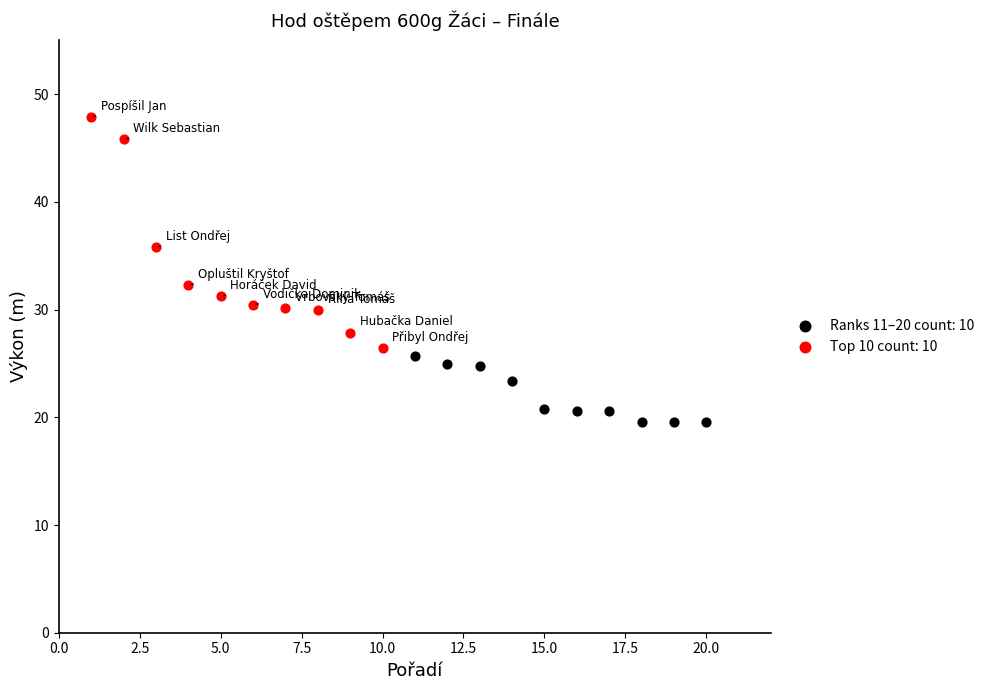

Which series contains the lowest Y value?

Ranks 11–20 count: 10